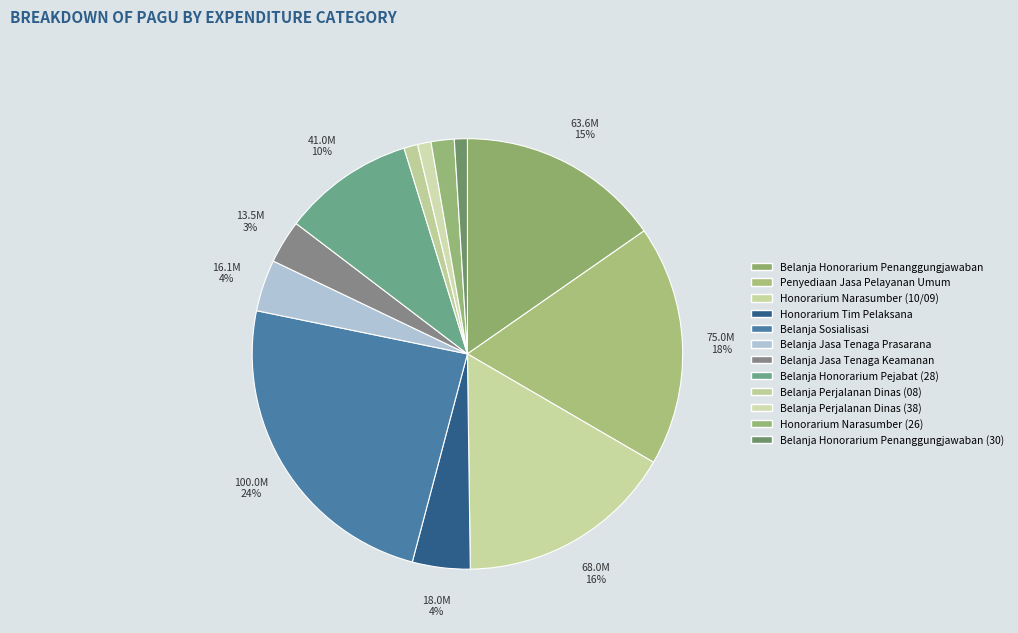

How many segments does this pie chart have?

12